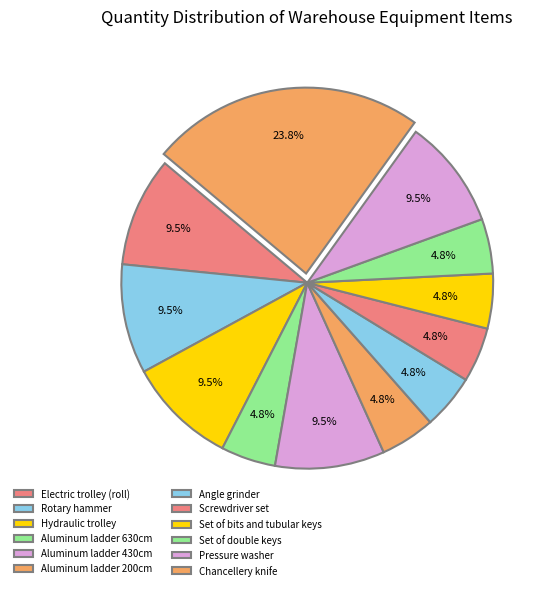

The Set of bits and tubular keys slice represents 5% of the pie. True or false?

True